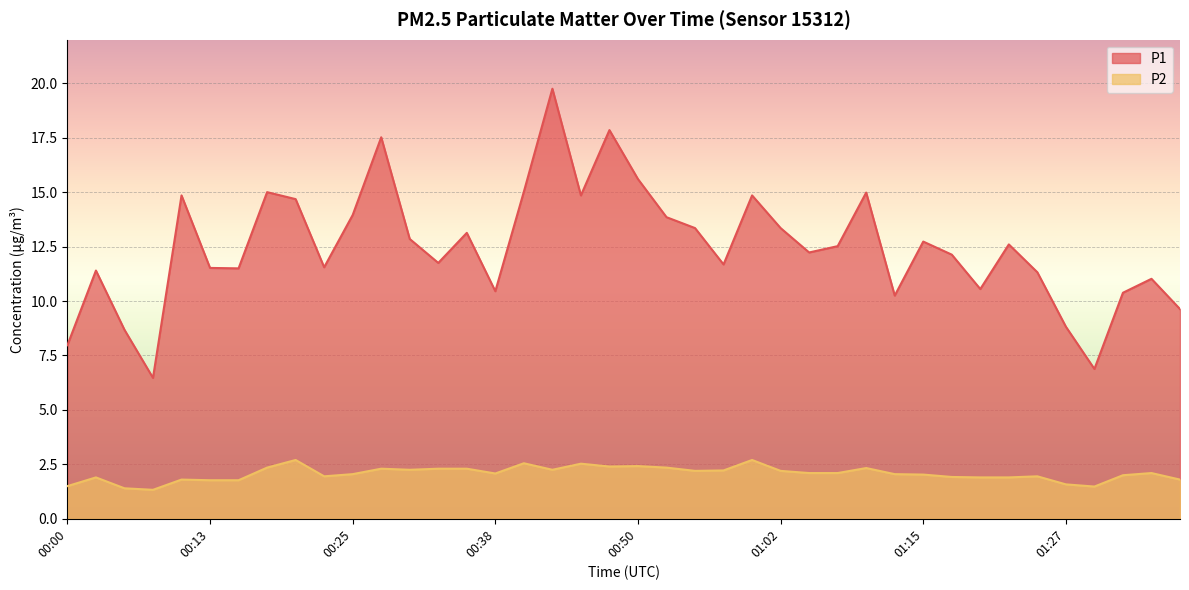

How many lines are shown in the chart?

2